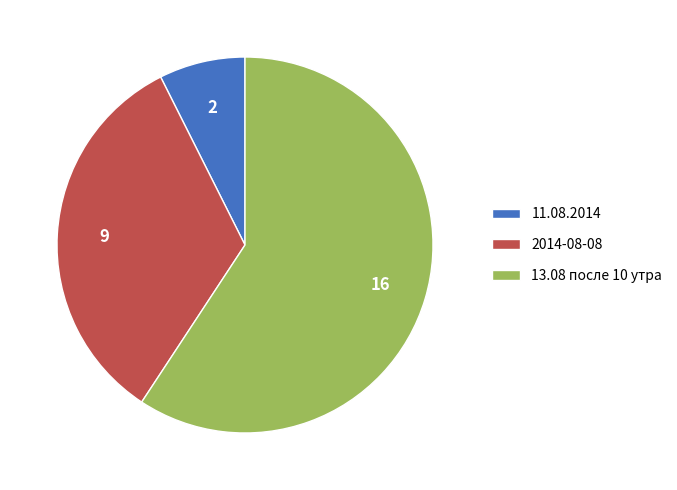

True or false: 13.08 после 10 утра accounts for 59% of the total.

True